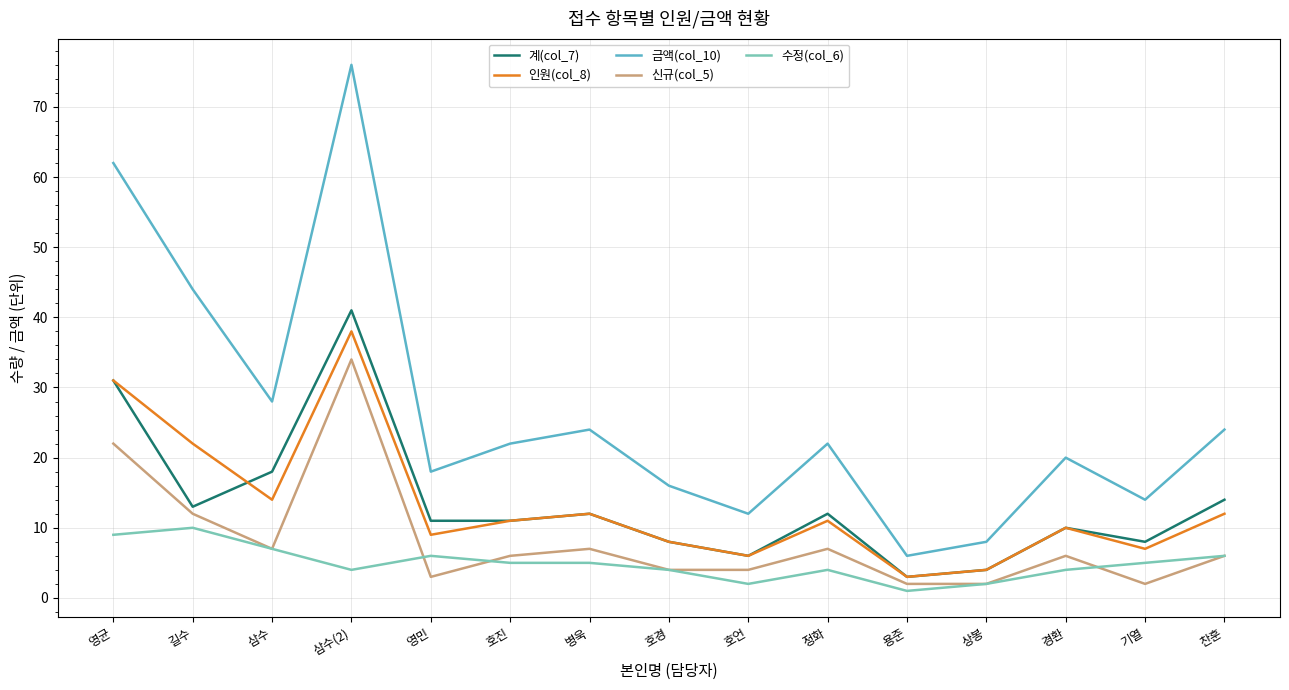

Count the number of data series in this chart.

5